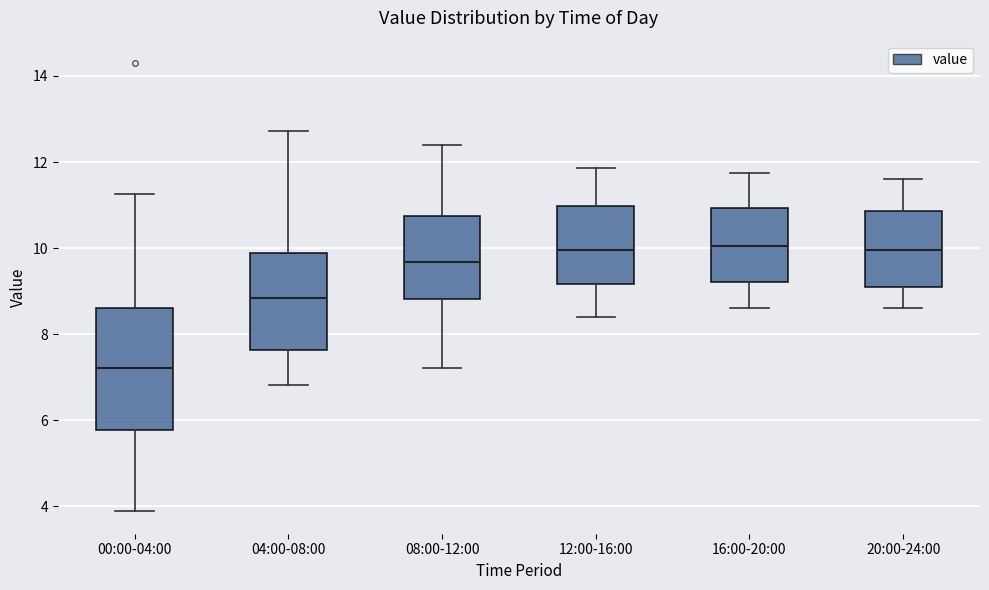

Where is the upper edge of the box for 00:00-04:00 on the y-axis? The values are not printed on the chart, so give them approximately, as read against the axis.

8.6